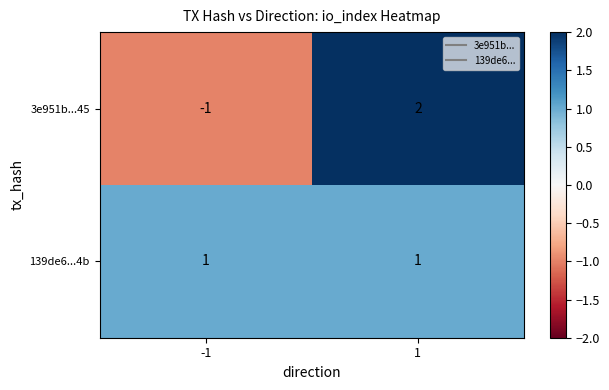

Which series has the largest total across all categories?

139de6...4b